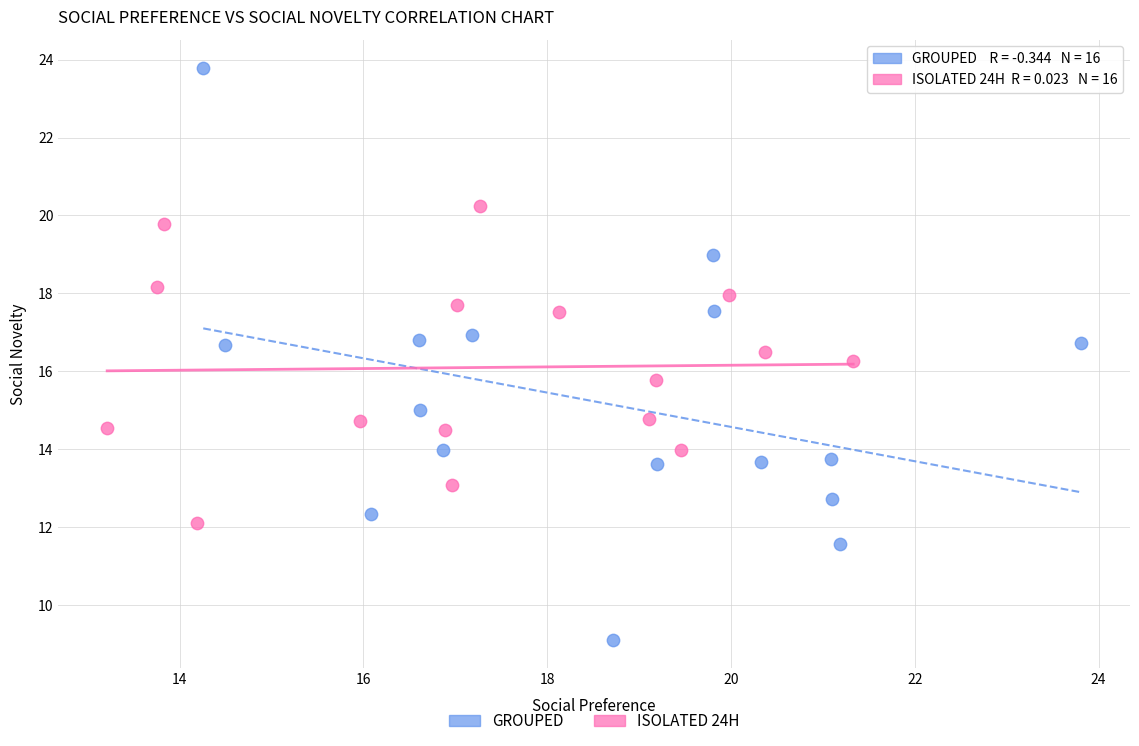

Which series reaches the maximum Y coordinate?

GROUPED